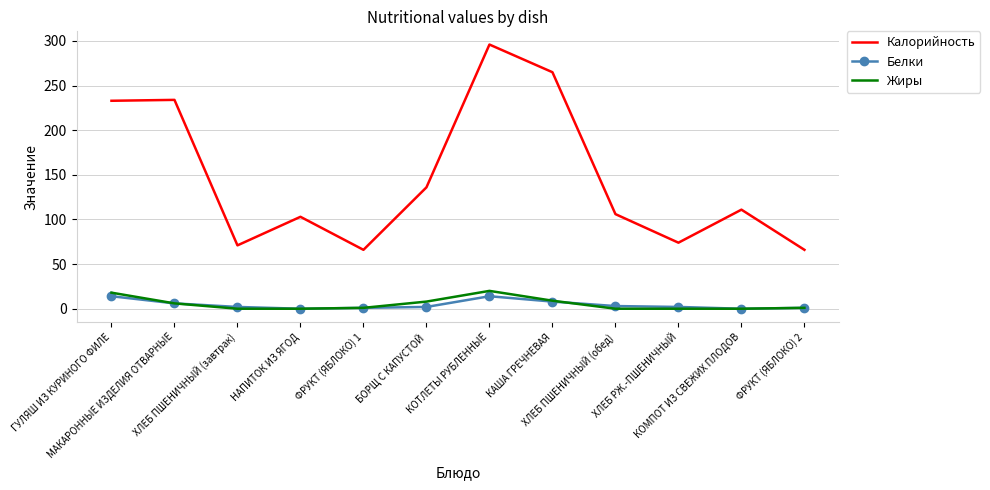

At how many categories does at least one series exceed 164?

4